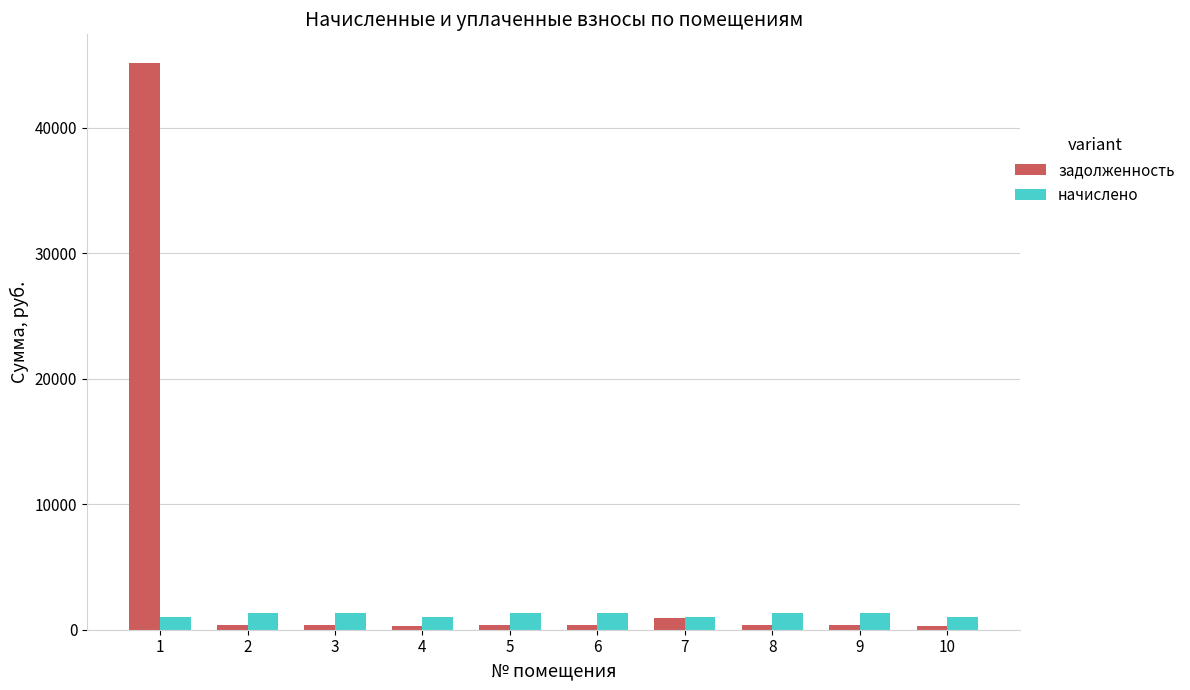

Is the value of начислено at 2 greater than the value of задолженность at 10?

Yes